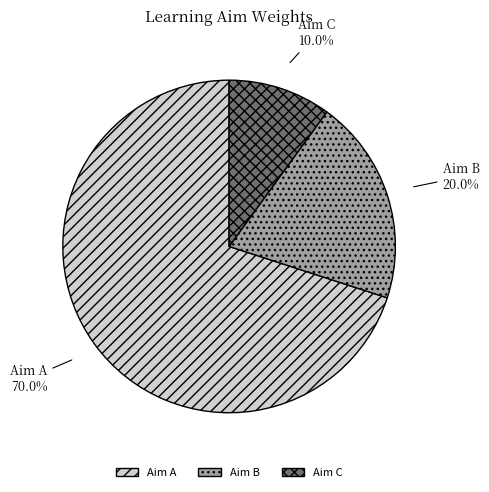

How much of the chart is everything except Aim C?

90.0%